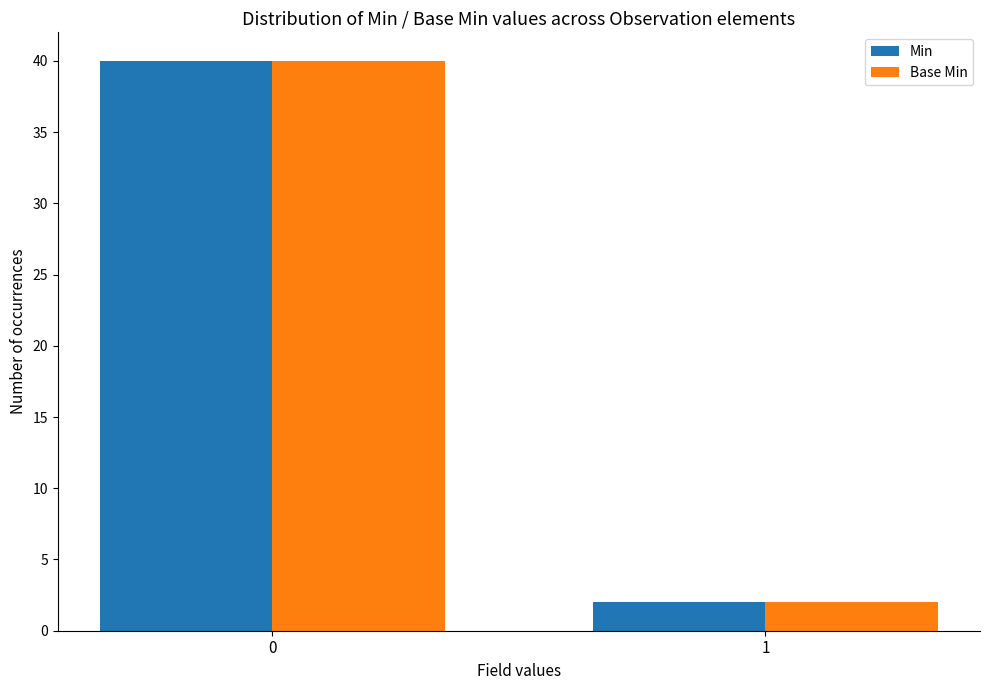

How many groups of bars are there?

2